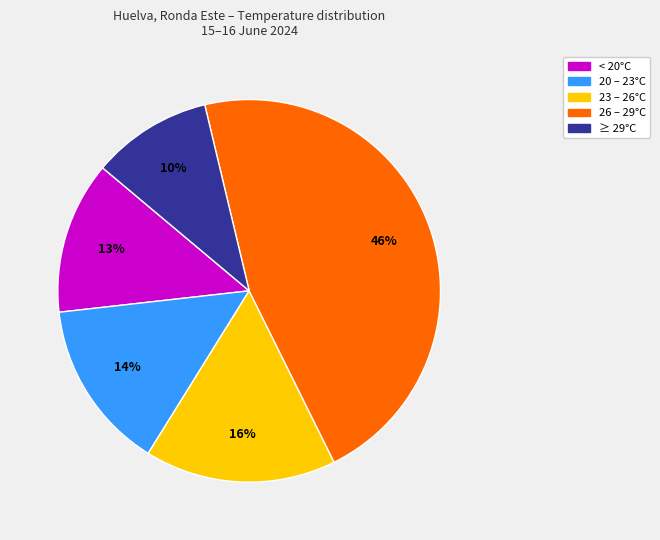

To the nearest percent, what is the difference between the largest and smallest slice percentages?

36%